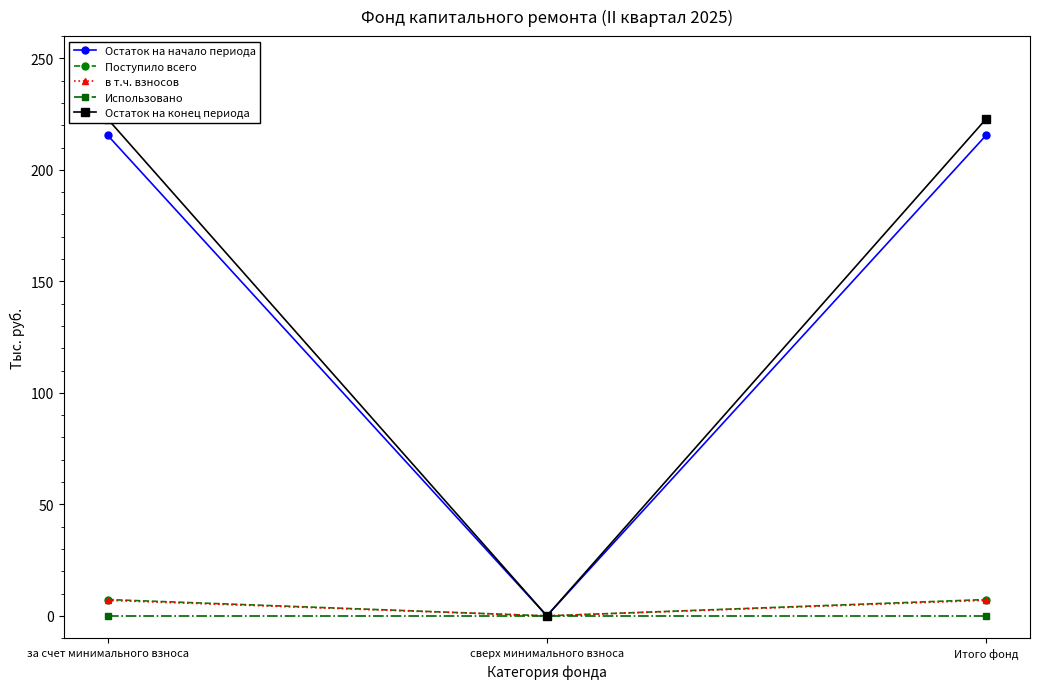

List the series in order of their peak value, highest first.

Остаток на конец периода, Остаток на начало периода, Поступило всего, в т.ч. взносов, Использовано